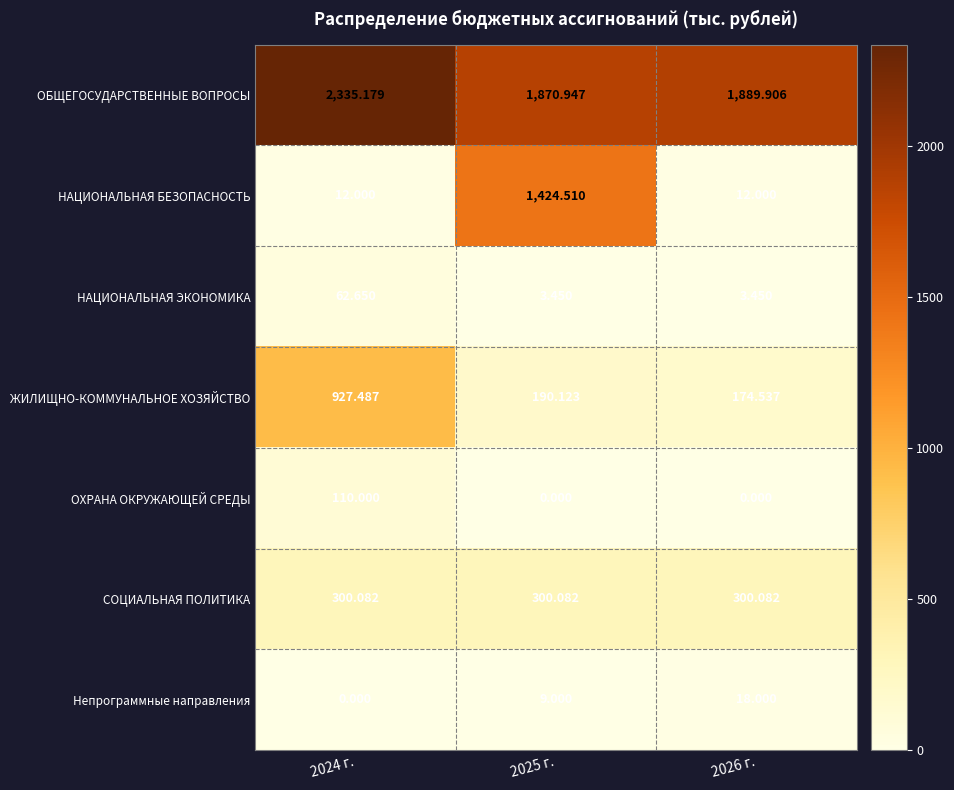

Is the value of ОХРАНА ОКРУЖАЮЩЕЙ СРЕДЫ at 2024 г. greater than the value of НАЦИОНАЛЬНАЯ БЕЗОПАСНОСТЬ at 2025 г.?

No